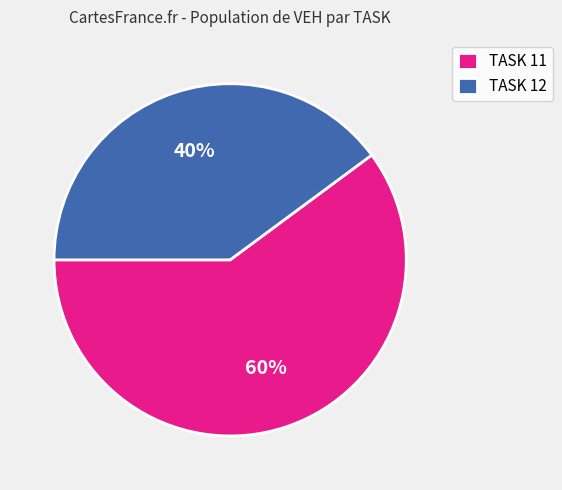

To the nearest percent, what percentage of the pie is TASK 12?

40%